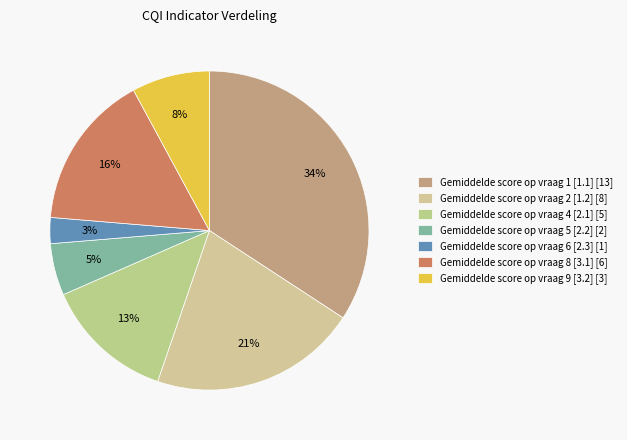

The Gemiddelde score op vraag 1 [1.1] slice represents 43% of the pie. True or false?

False